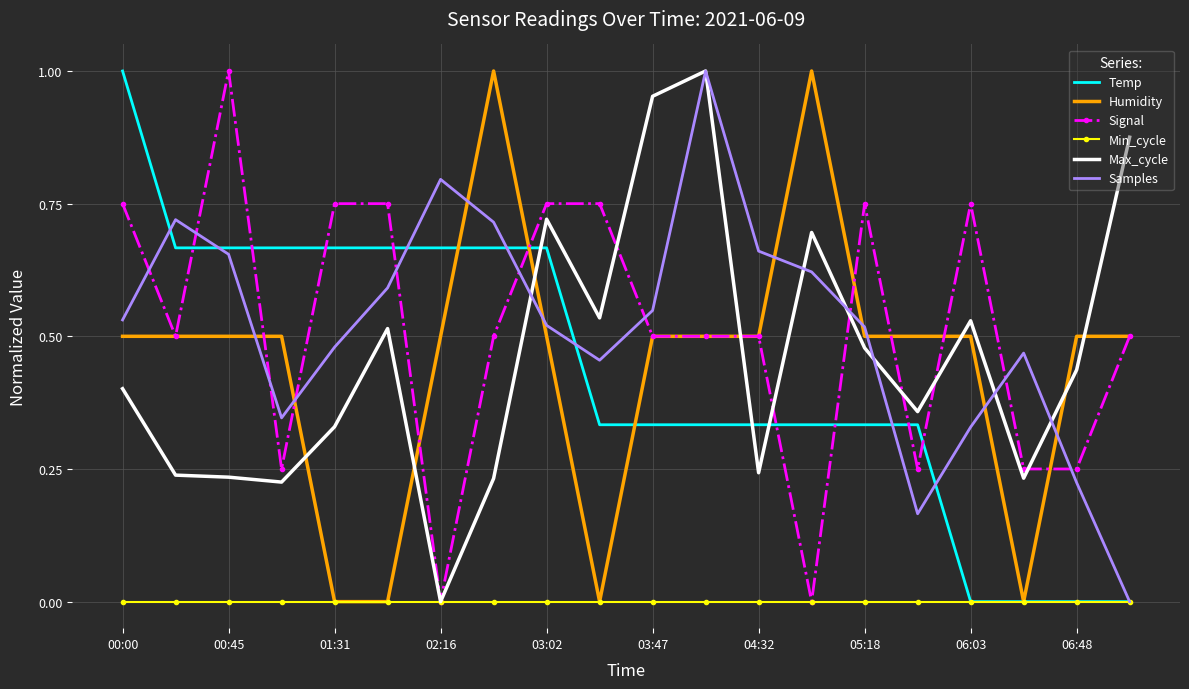

How many intersections are there between Signal and Samples?

10